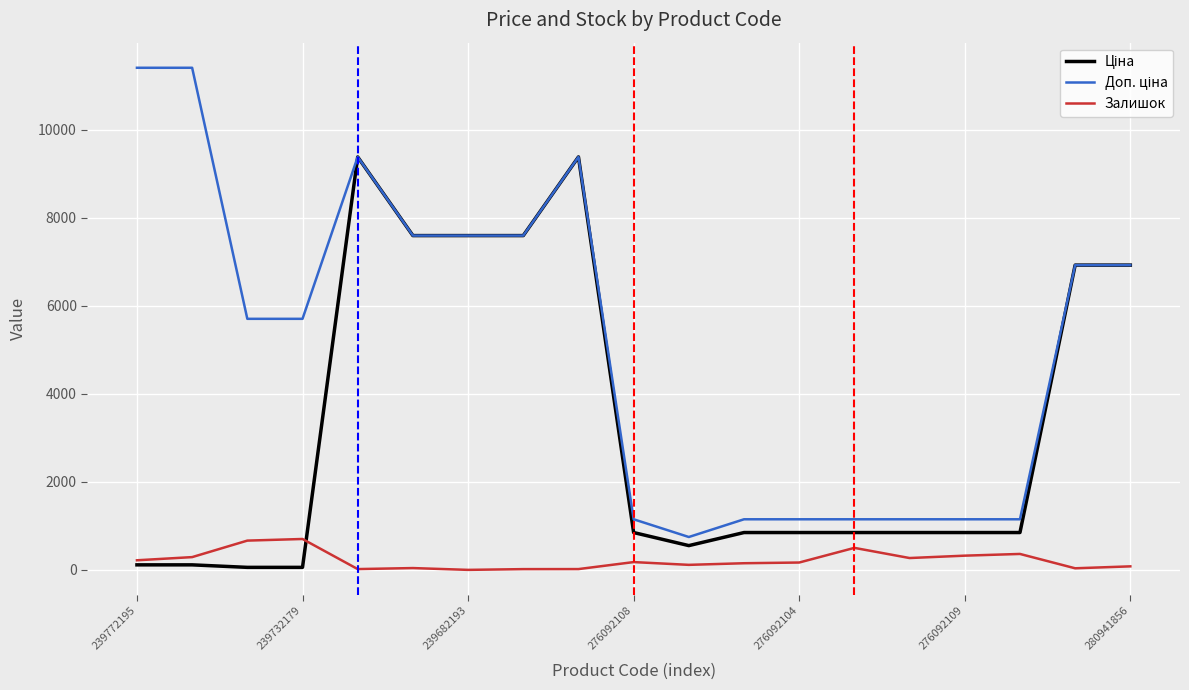

What is the maximum value for Залишок?

702.0